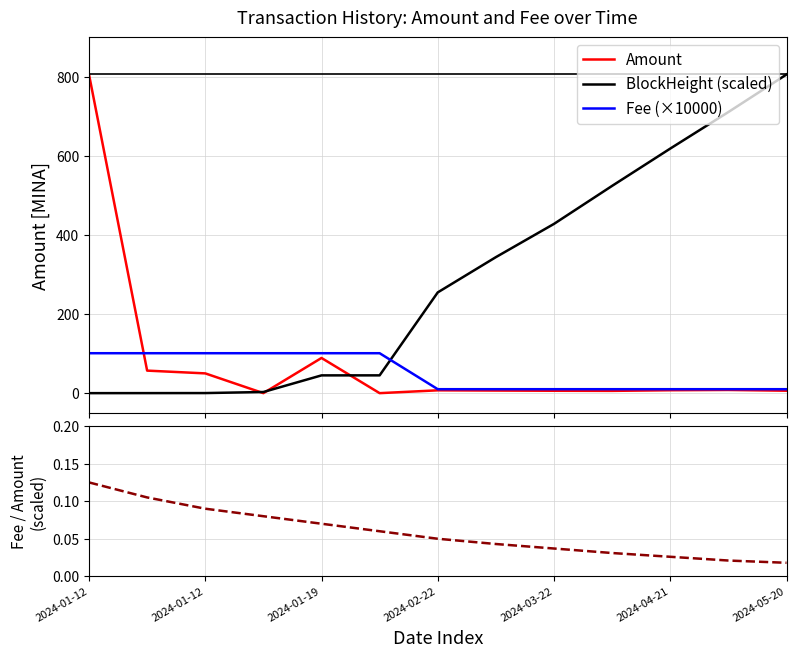

What is the difference between the Amount values at 8 and 9?

0.3